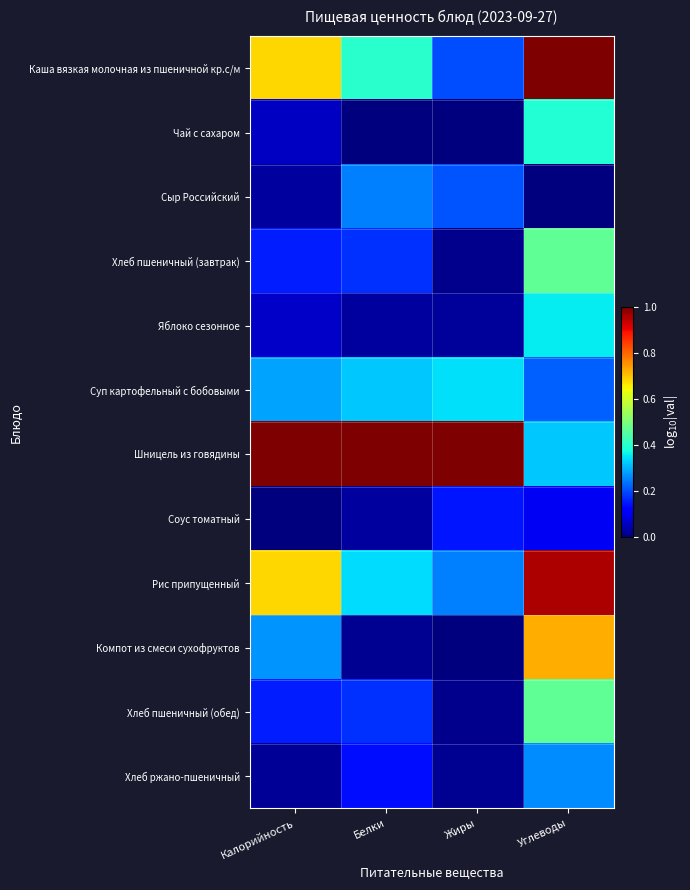

What is the spread (max minus min) of values at Калорийность?

1.0